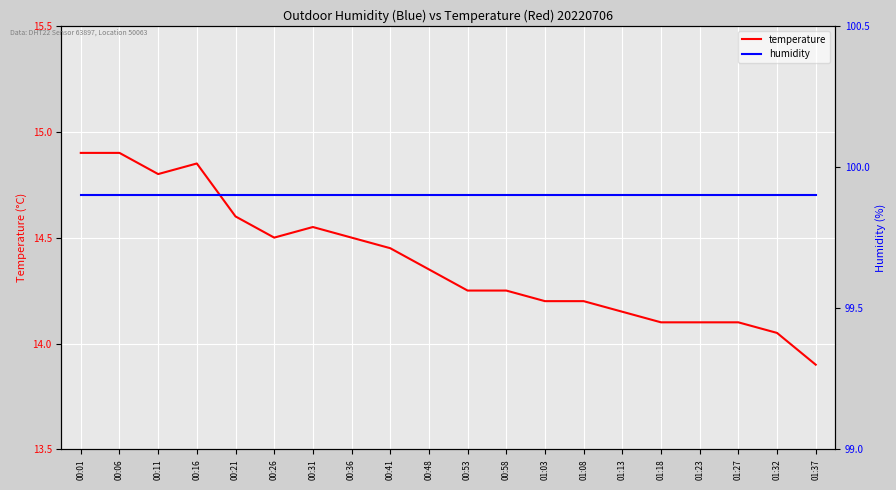

Where is the first local minimum for temperature?

00:11